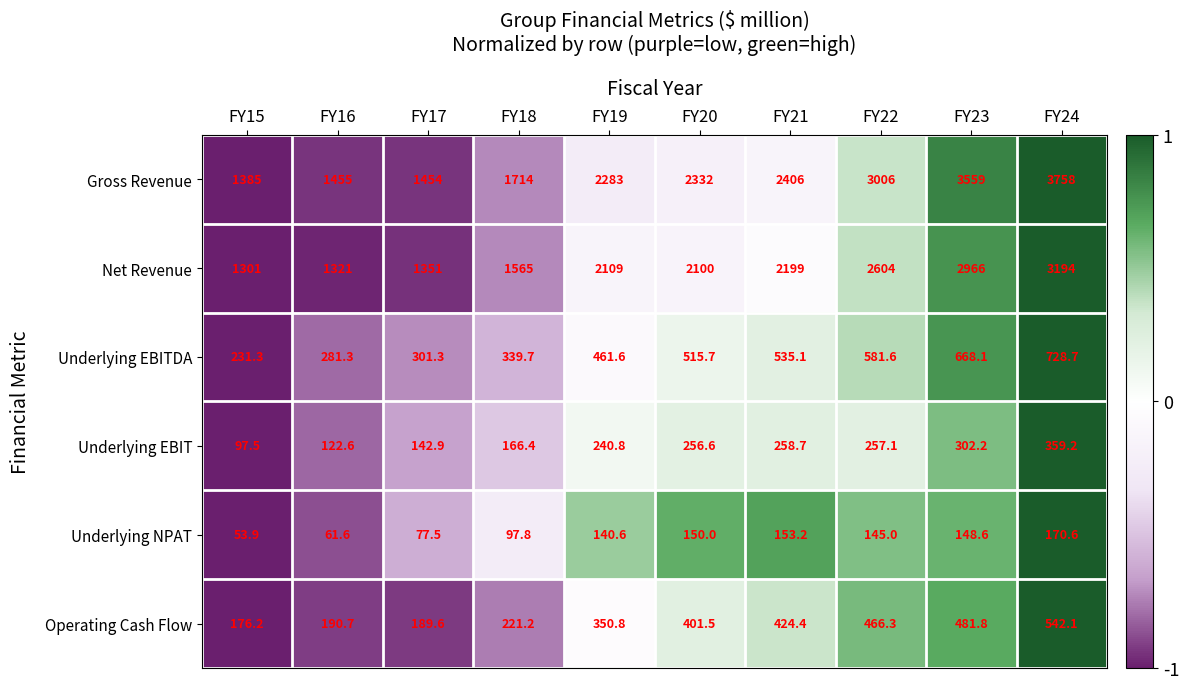

Where is Gross Revenue nearest to the value 2571?

FY21